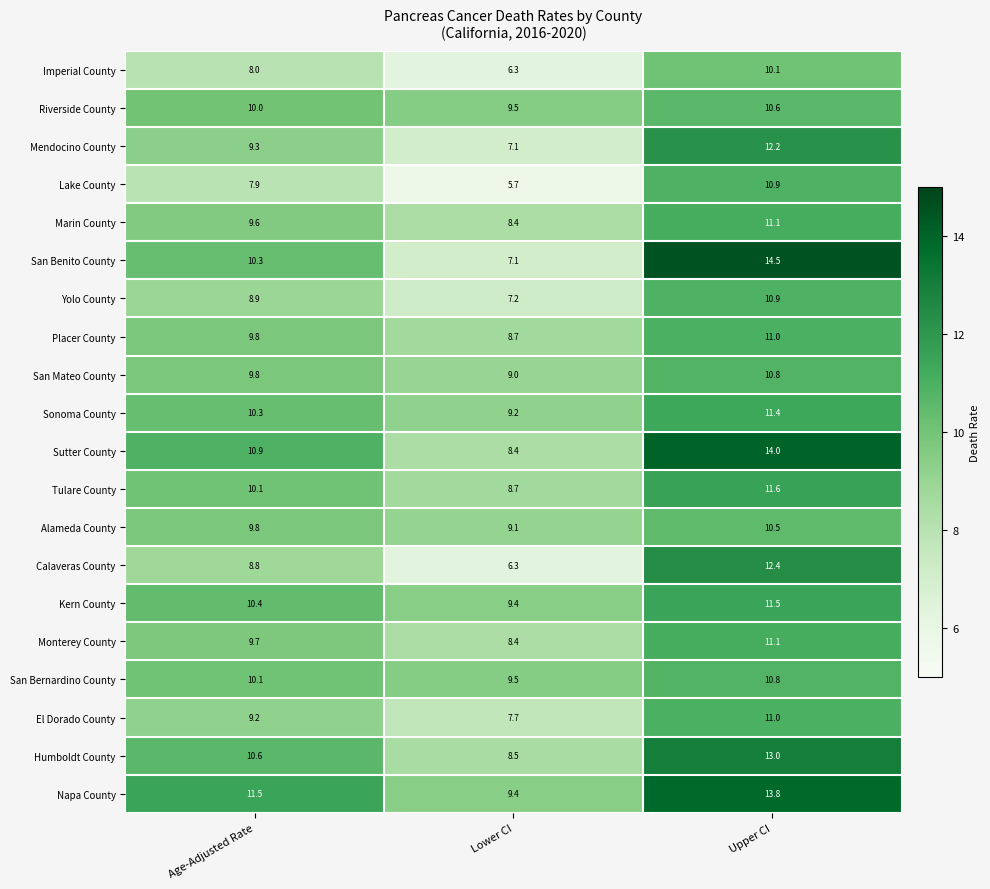

Which series has the widest spread of values?

San Benito County